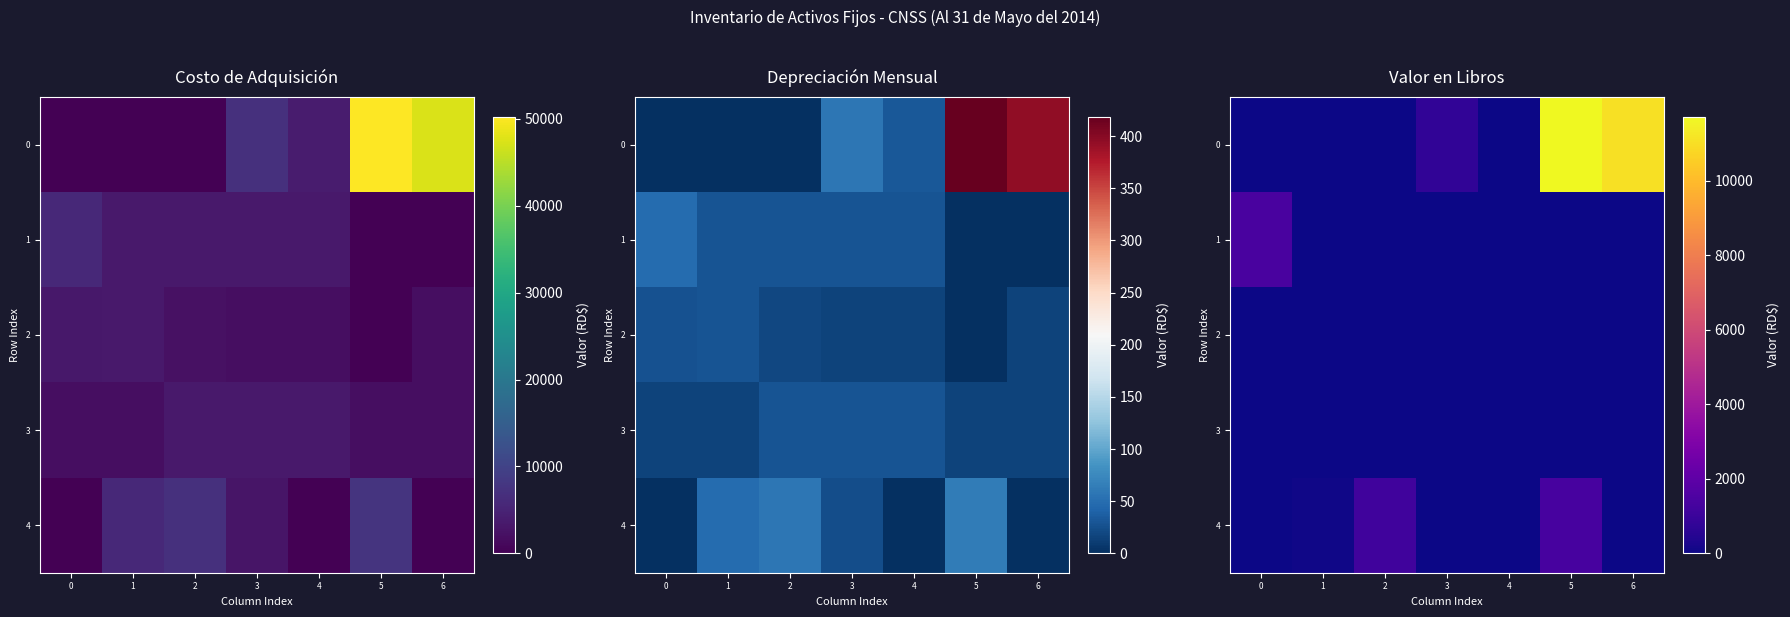

At how many categories does at least one series exceed 3921?

2